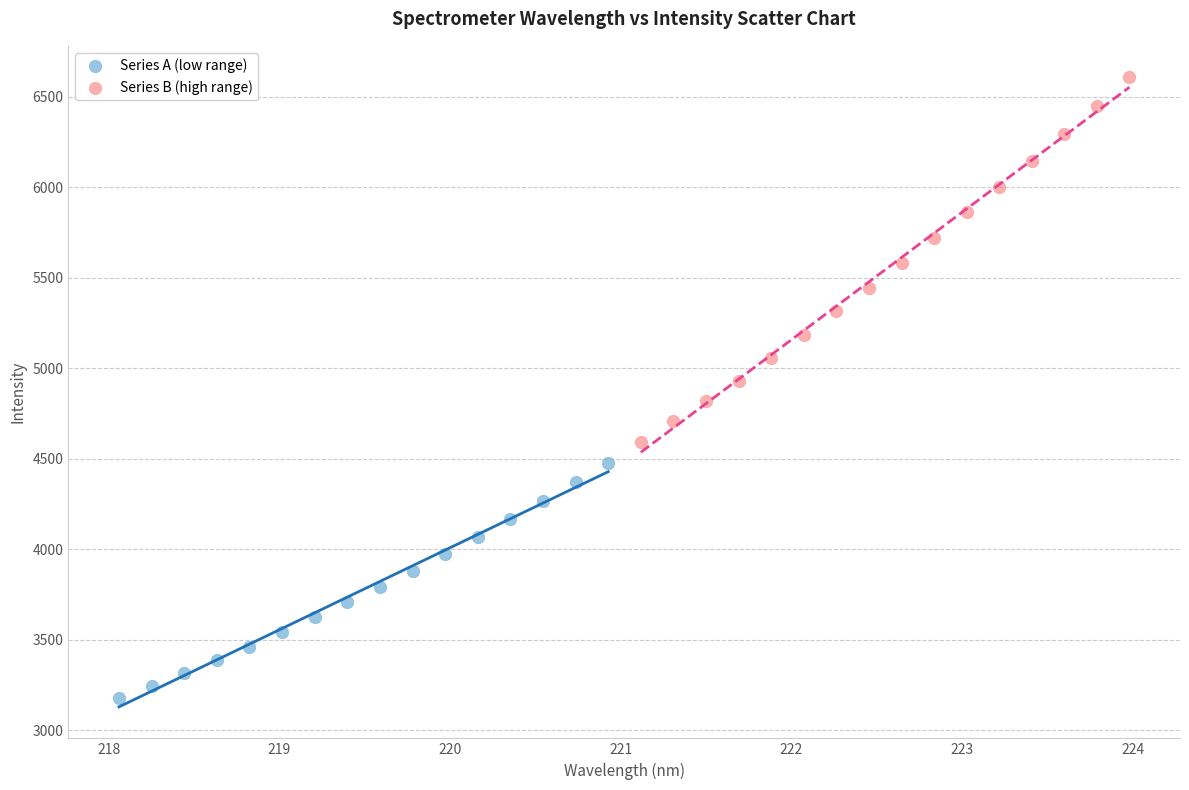

Which series reaches the maximum Y coordinate?

Series B (high range)